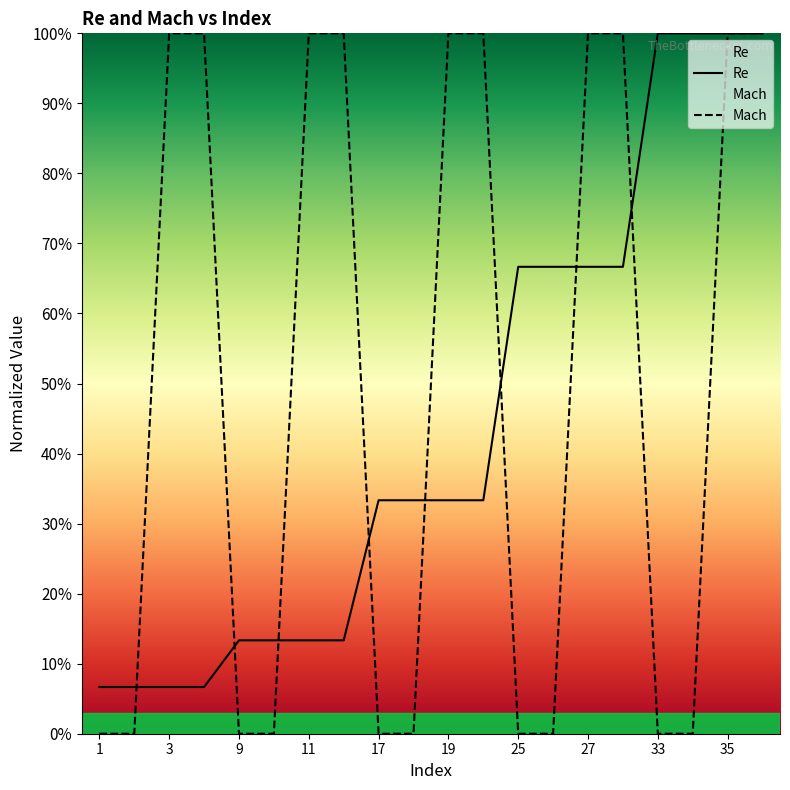

Reading right to left, what are all the values shown in this chart?

Re: 36=1.0	35=1.0	34=1.0	33=1.0	28=0.7	27=0.7	26=0.7	25=0.7	20=0.3	19=0.3	18=0.3	17=0.3	12=0.1	11=0.1	10=0.1	9=0.1	4=0.1	3=0.1	2=0.1	1=0.1
Mach: 36=1.0	35=1.0	34=0.0	33=0.0	28=1.0	27=1.0	26=0.0	25=0.0	20=1.0	19=1.0	18=0.0	17=0.0	12=1.0	11=1.0	10=0.0	9=0.0	4=1.0	3=1.0	2=0.0	1=0.0